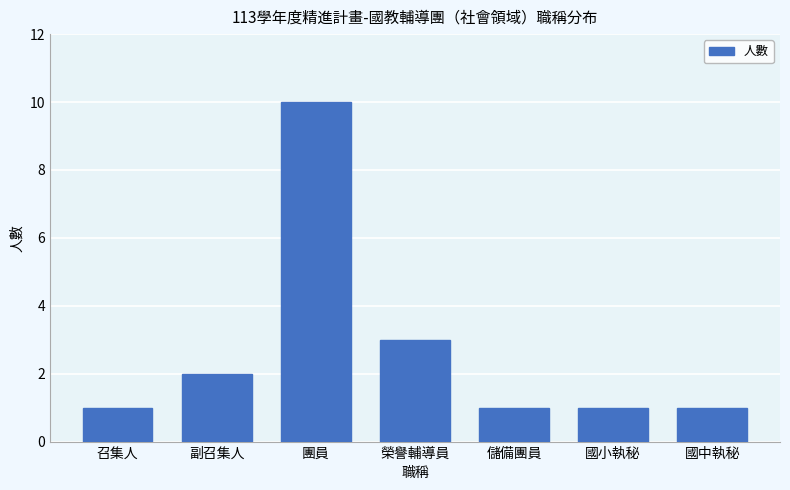

Reading right to left, extract all data points from this chart.

1	1	1	3	10	2	1